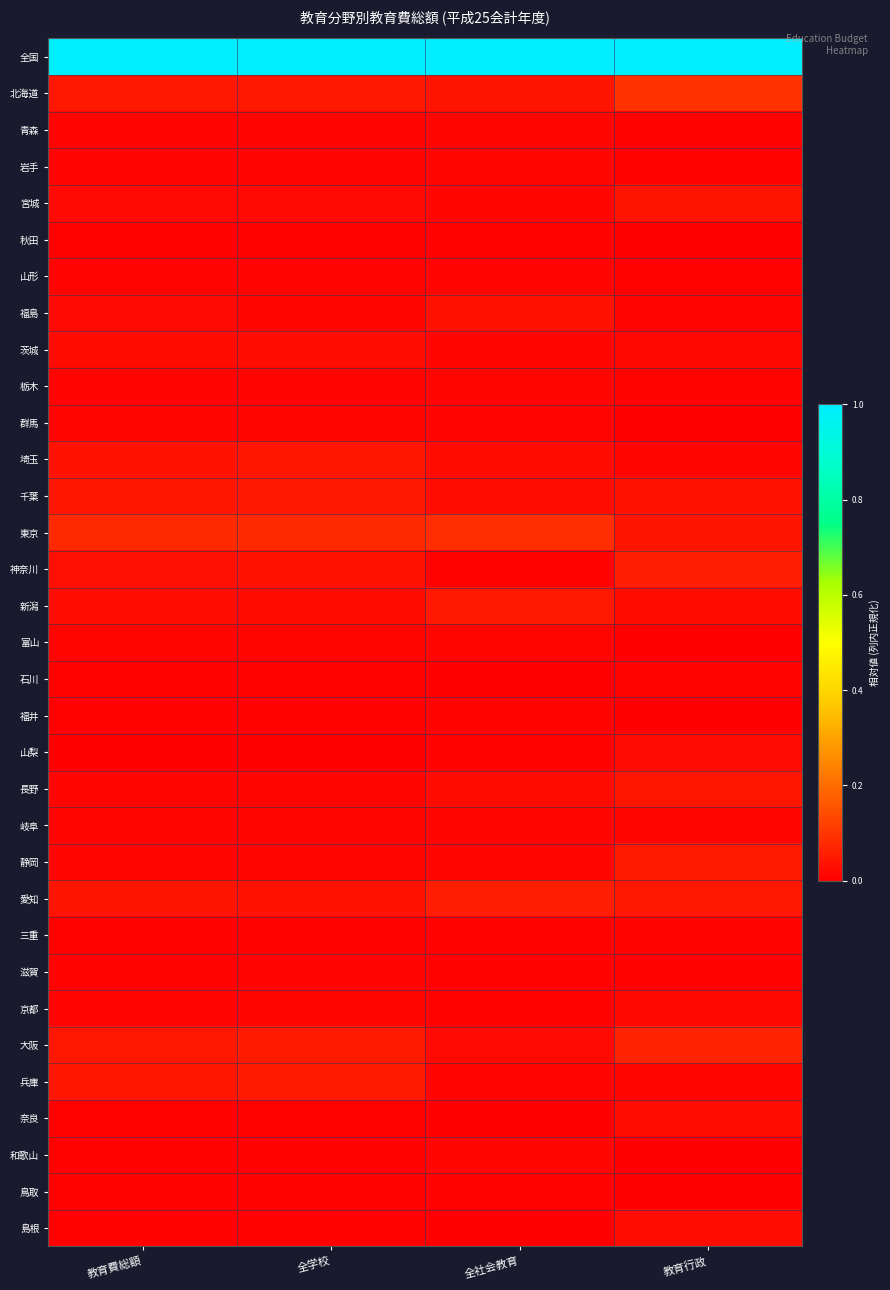

What is the total value across all series at 教育行政?

1.7